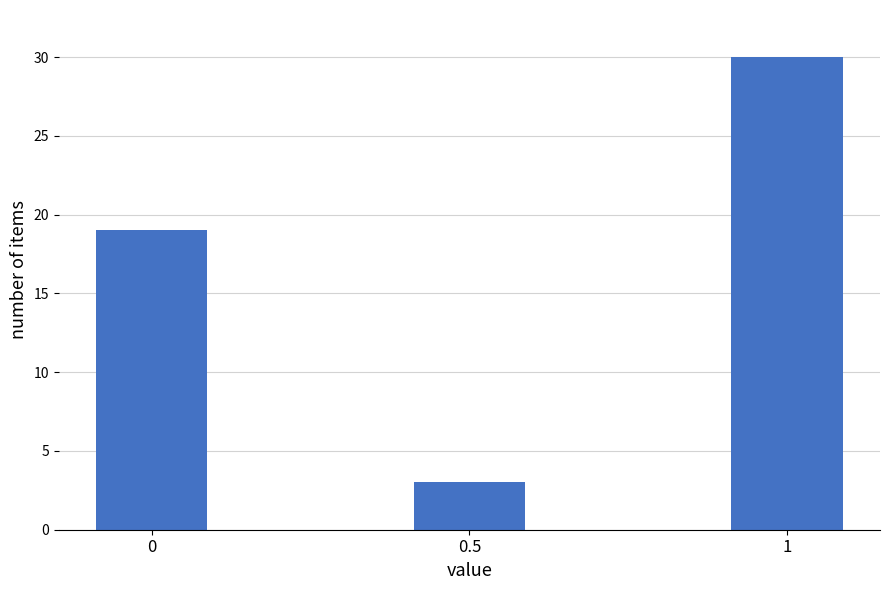

Reading right to left, list all the values displayed in this chart.

1=30	0.5=3	0=19